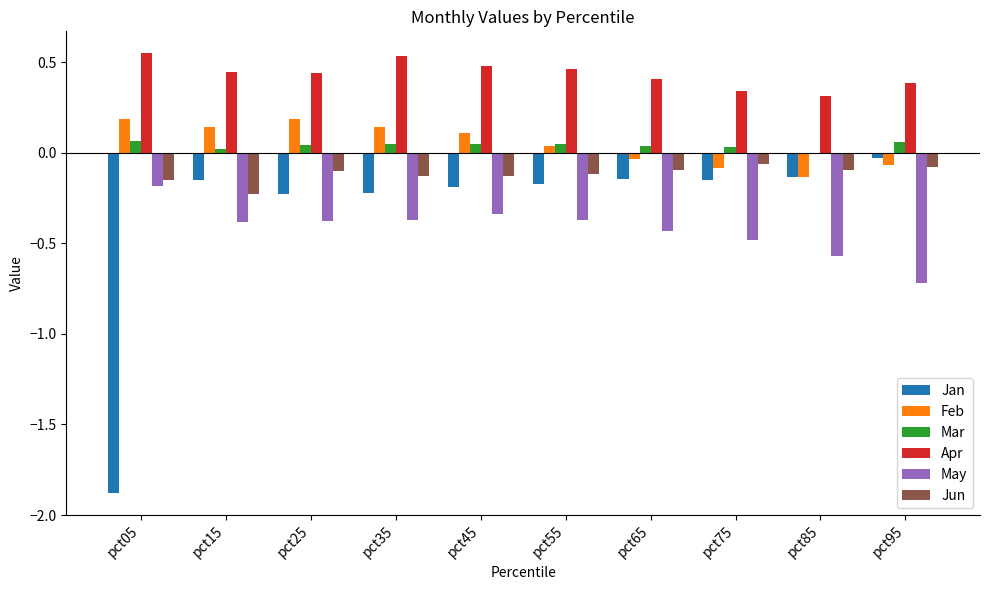

What is the total value across all series at pct05?

-1.4